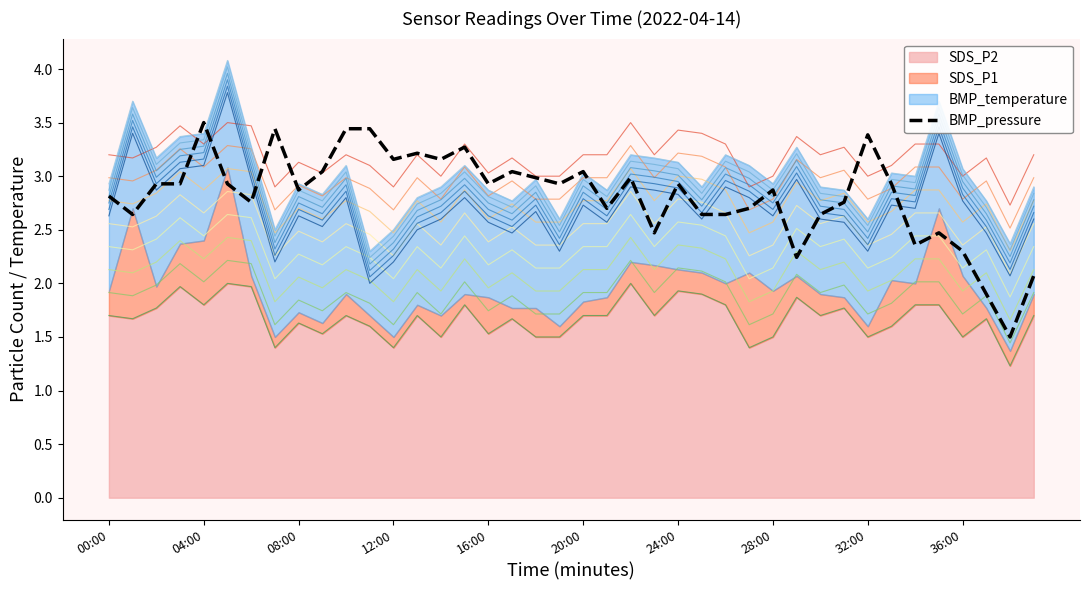

Approximately how many times larger is the value at 39 compared to 20:00?

0.7